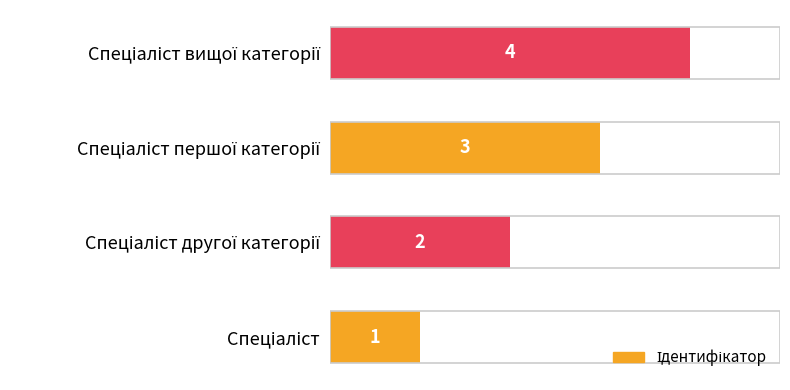

What is the difference between the maximum and minimum values?

3